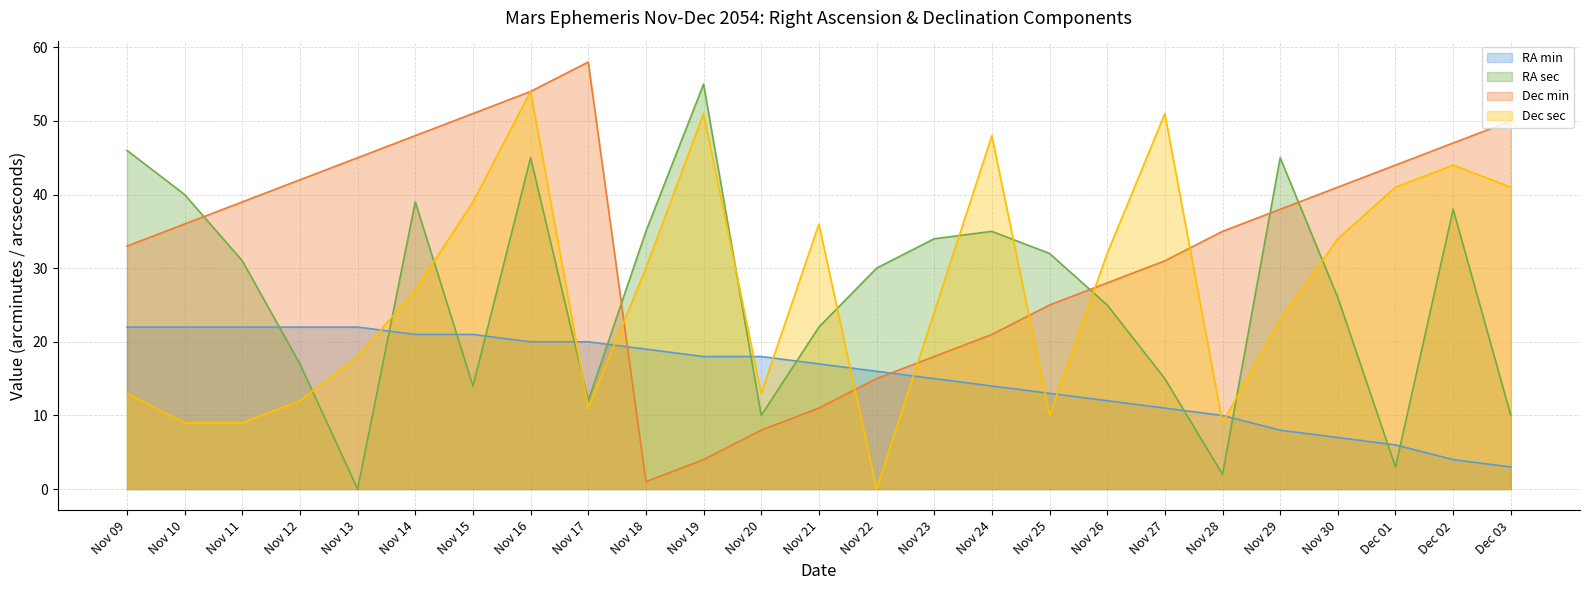

What is the value of the Dec min point at the 15th from the left?

18